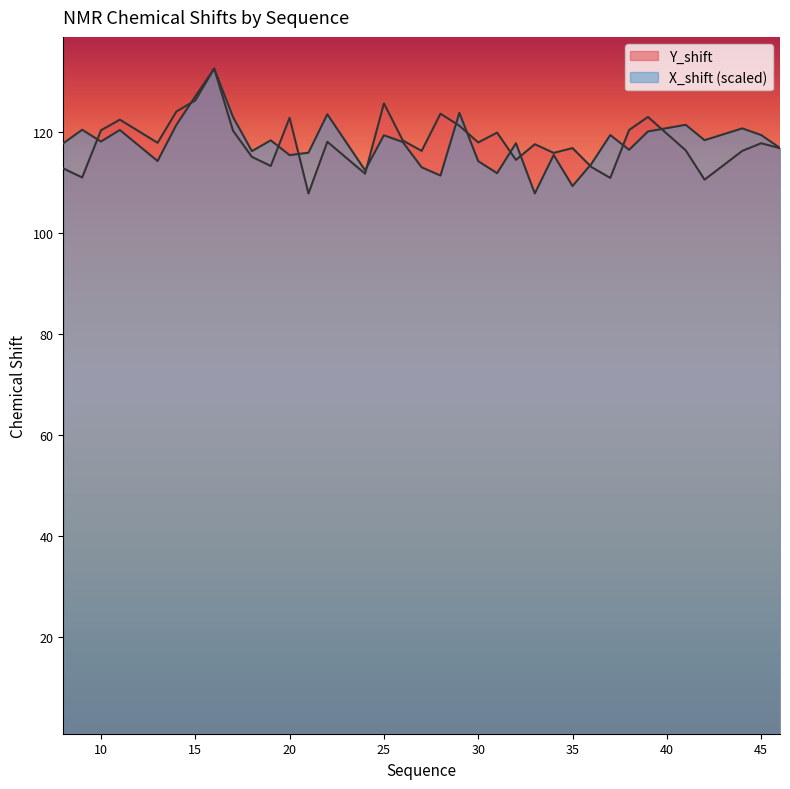

At which category is the sum across all series the highest?

16